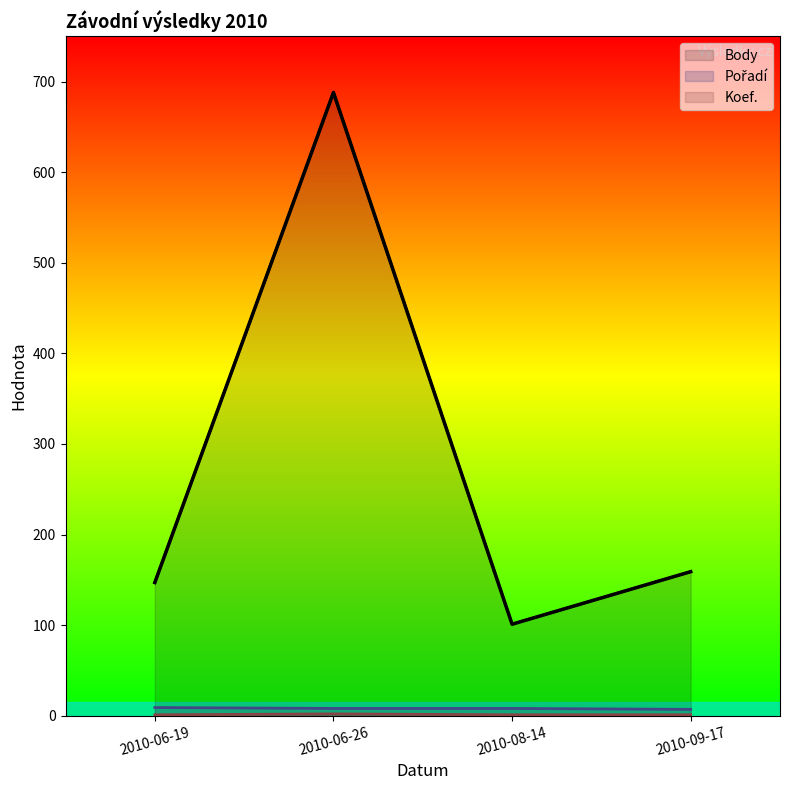

Between 2010-09-17 and 2010-08-14, which is larger?

2010-09-17